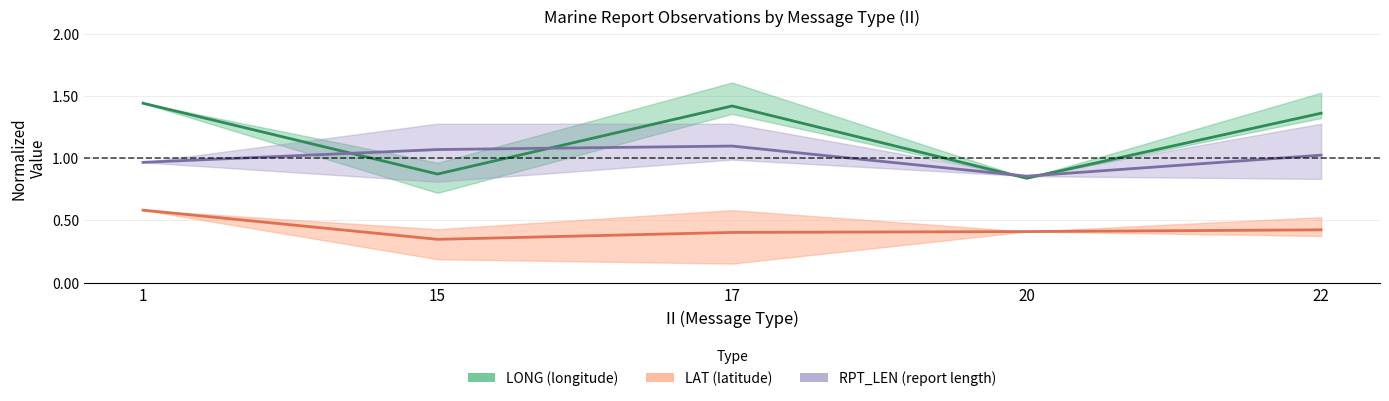

At which category does LONG reach its first local valley?

15